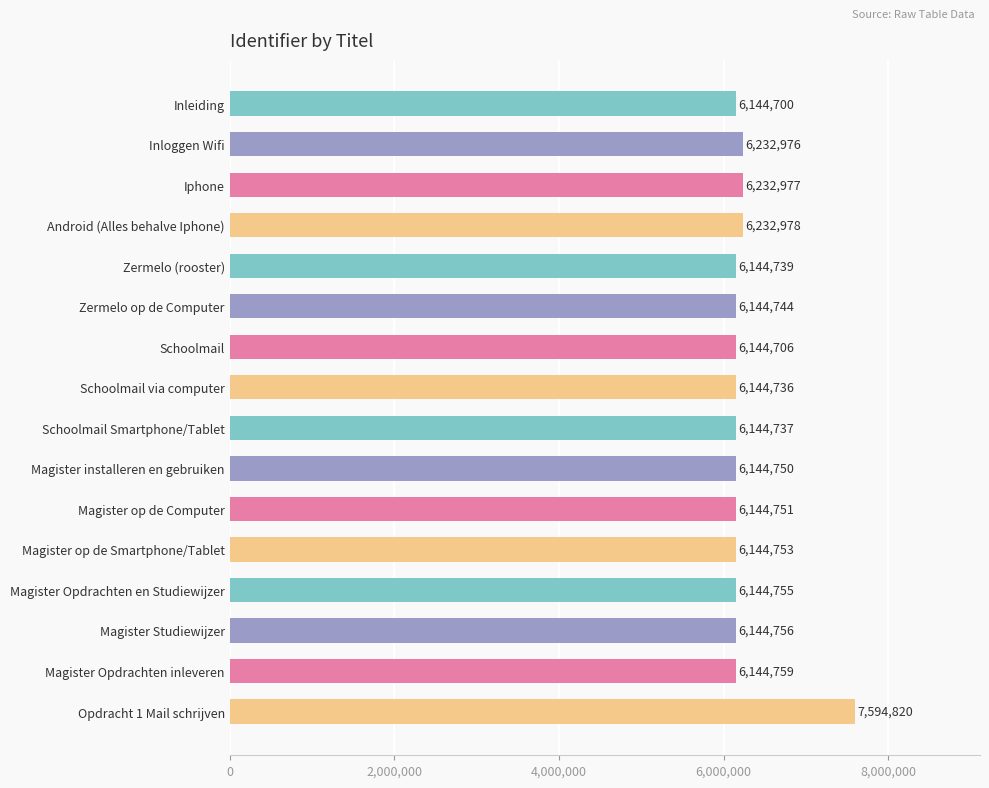

What is the sum of all values?

100030637